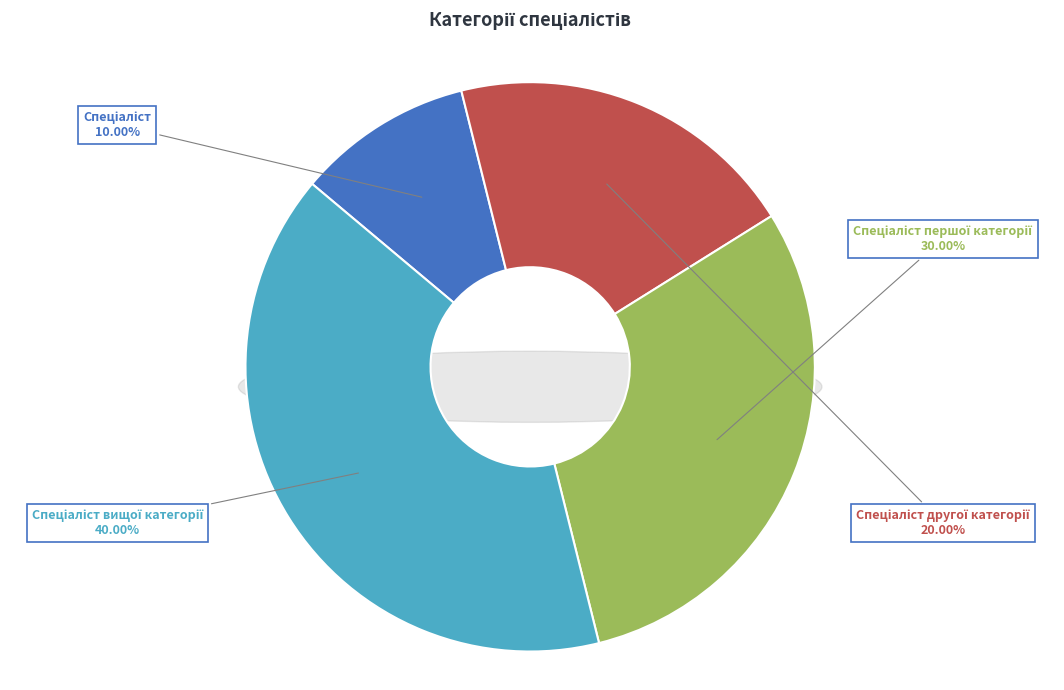

How many slices are in this pie chart?

4